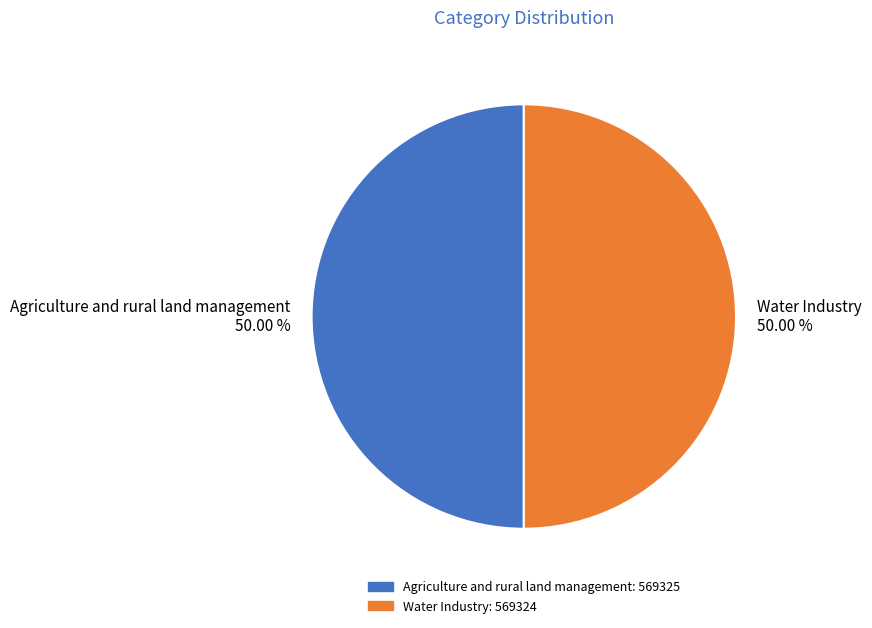

To the nearest percent, what portion does Agriculture and rural land management represent?

50%